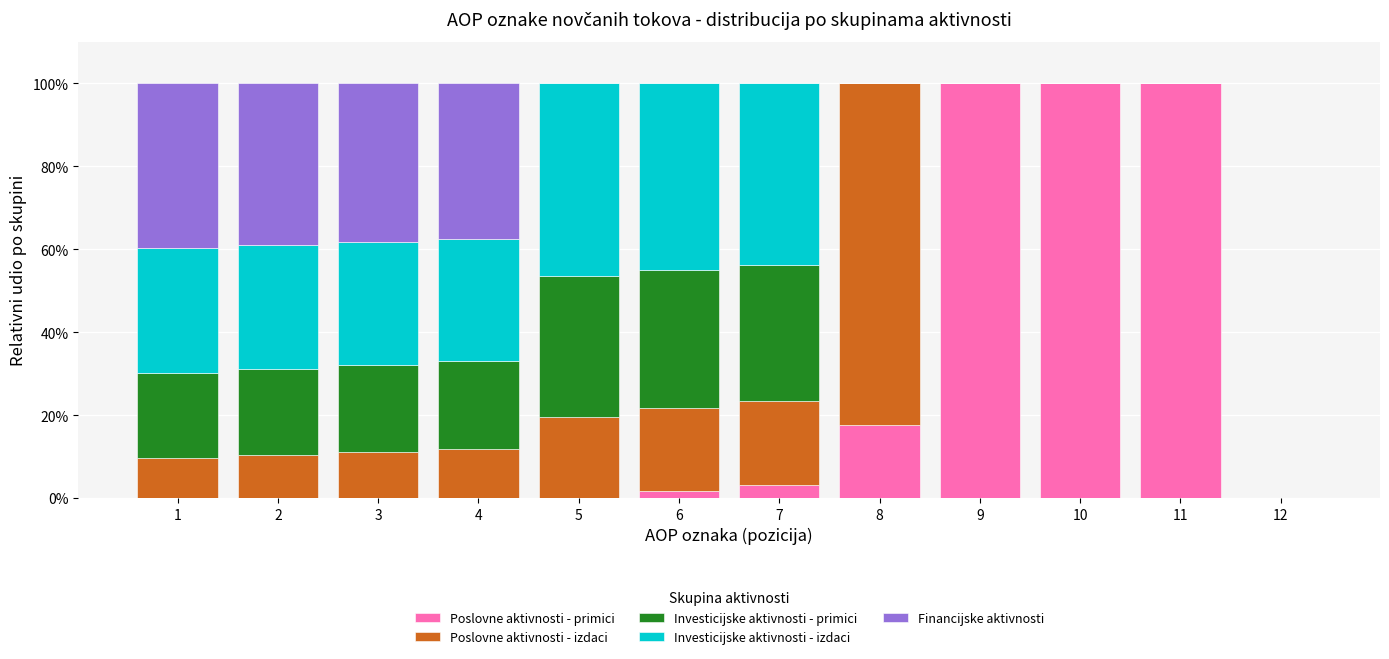

What is the total value across all series at 10?

100.0